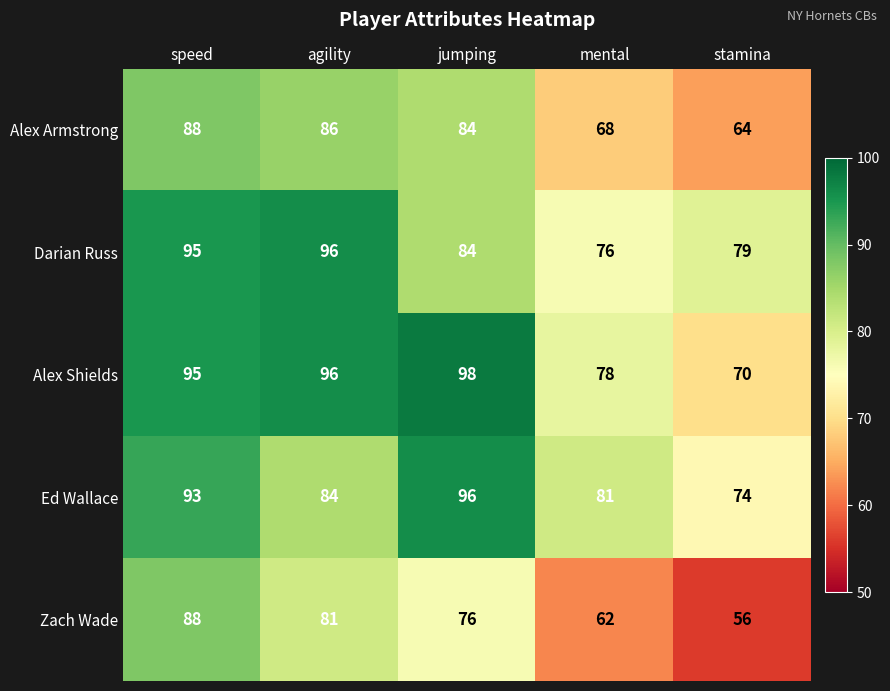

At which category is the sum across all series the highest?

speed